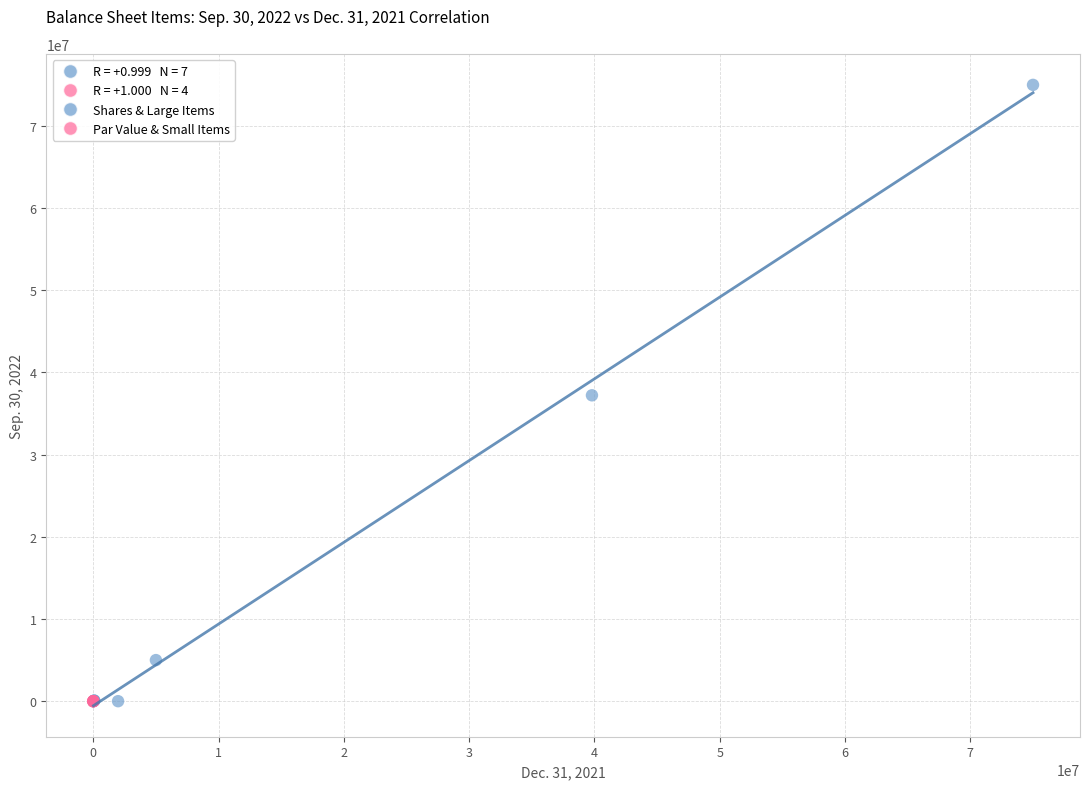

Which series contains the highest Y value?

Shares & Large Items